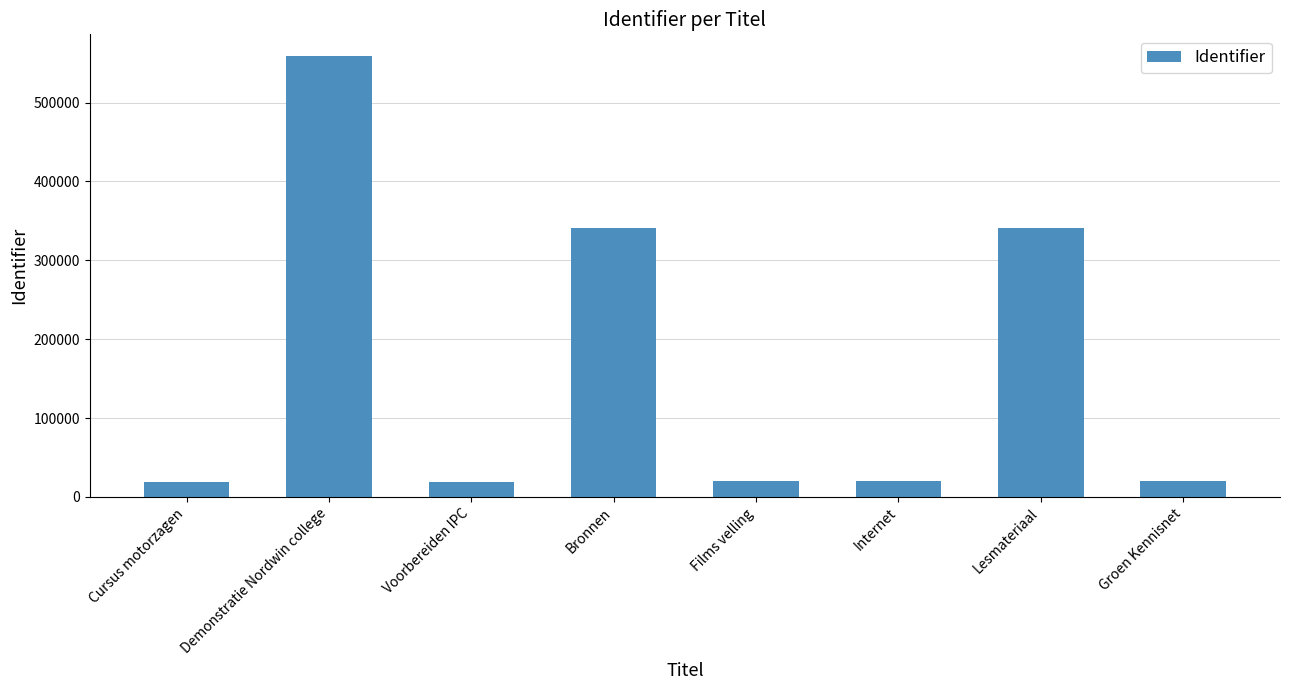

What is the label of the 4th bar from the right?

Films velling